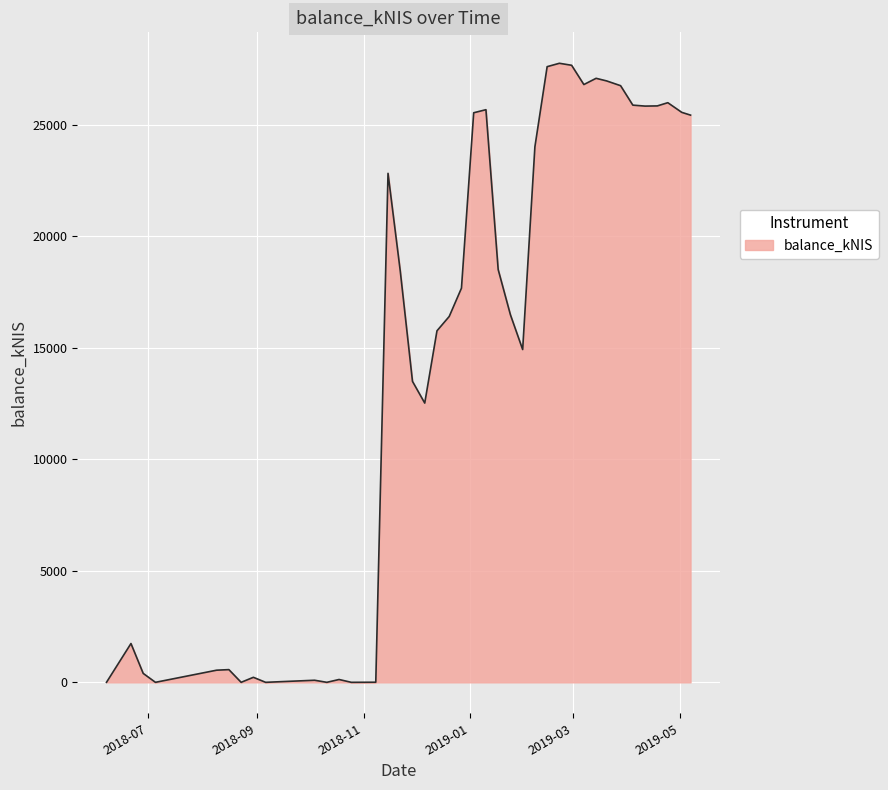

What is the greatest value displayed?

27768.5